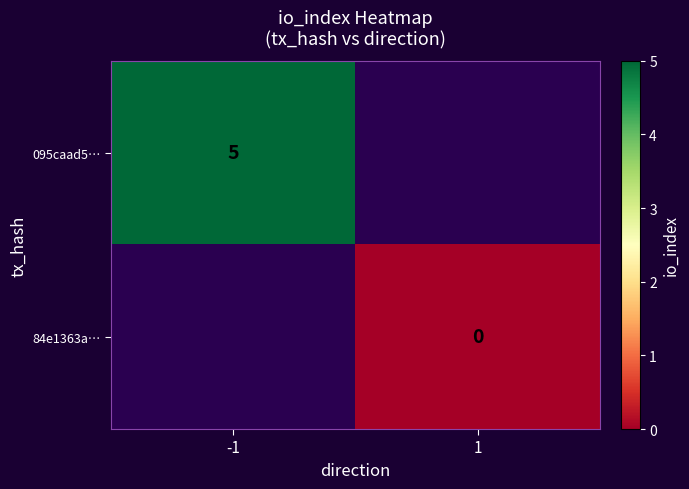

The 095caad5… series shows 5 at -1. True or false?

True